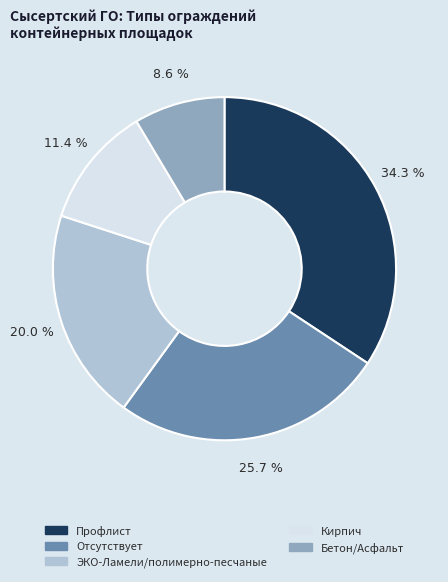

Does any single category account for the majority?

No